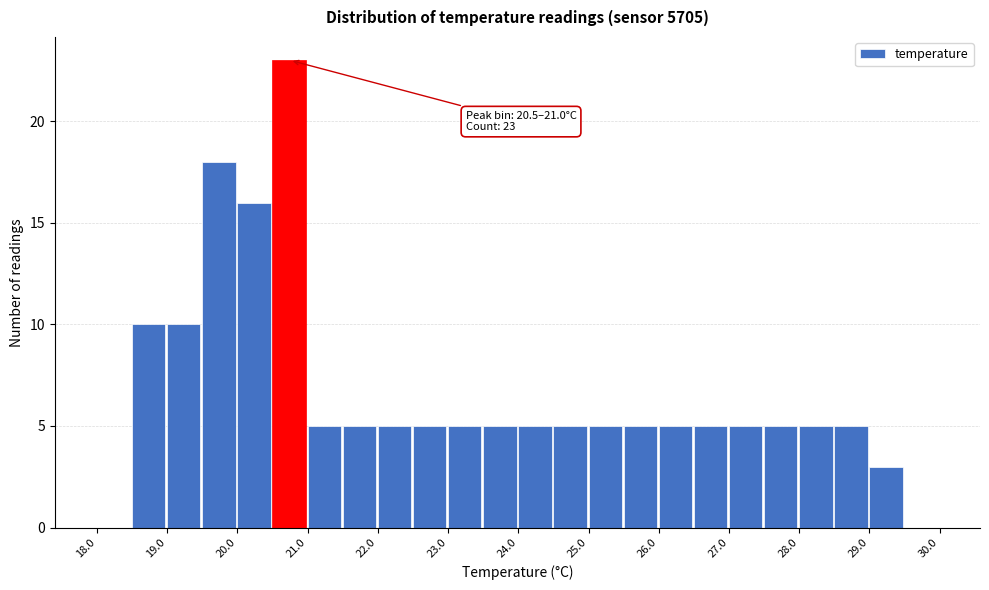

Which range on the x-axis has the tallest bar?

20.5 to 21.0